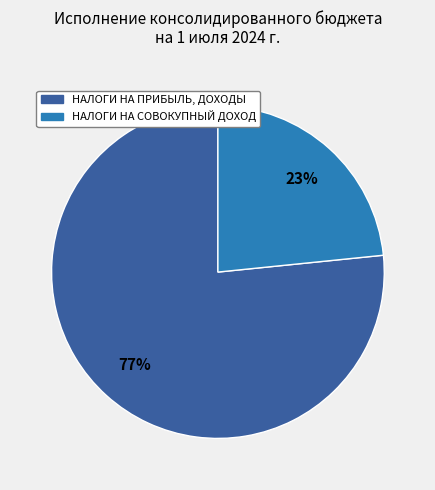

To the nearest percent, what is the average slice percentage?

50%